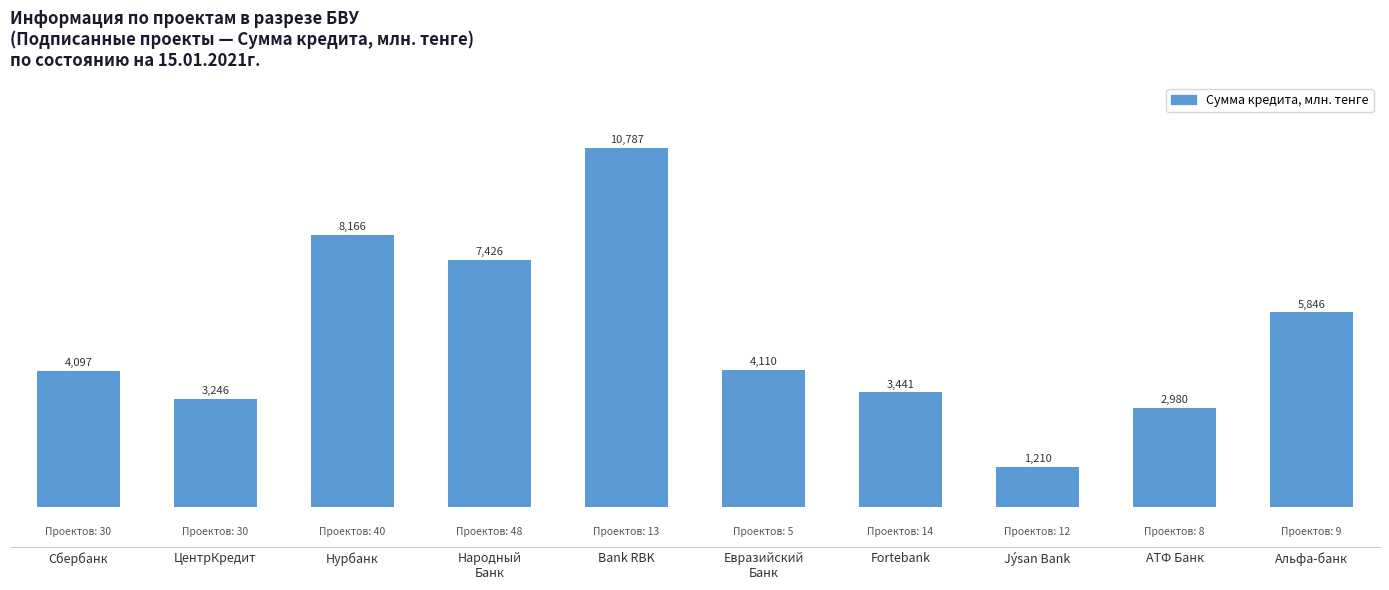

The value at АТФ Банк is 4276.0. True or false?

False